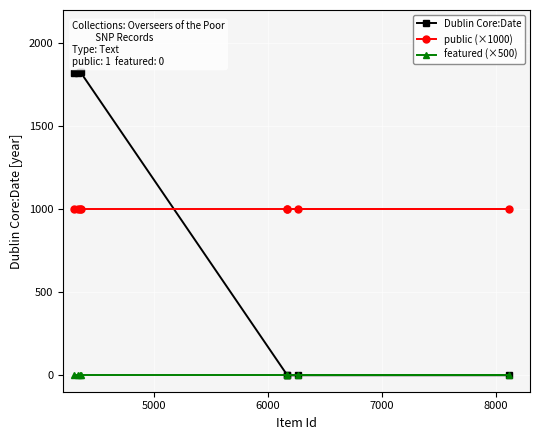

How many values in the Dublin Core:Date series are below 1818?

4